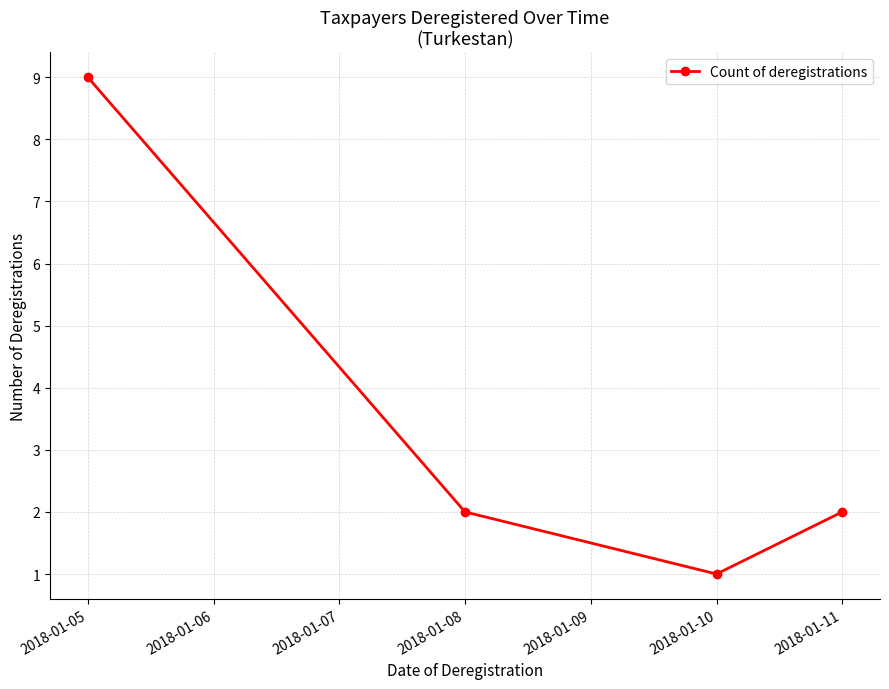

The value at 2018-01-05 is 9. True or false?

True